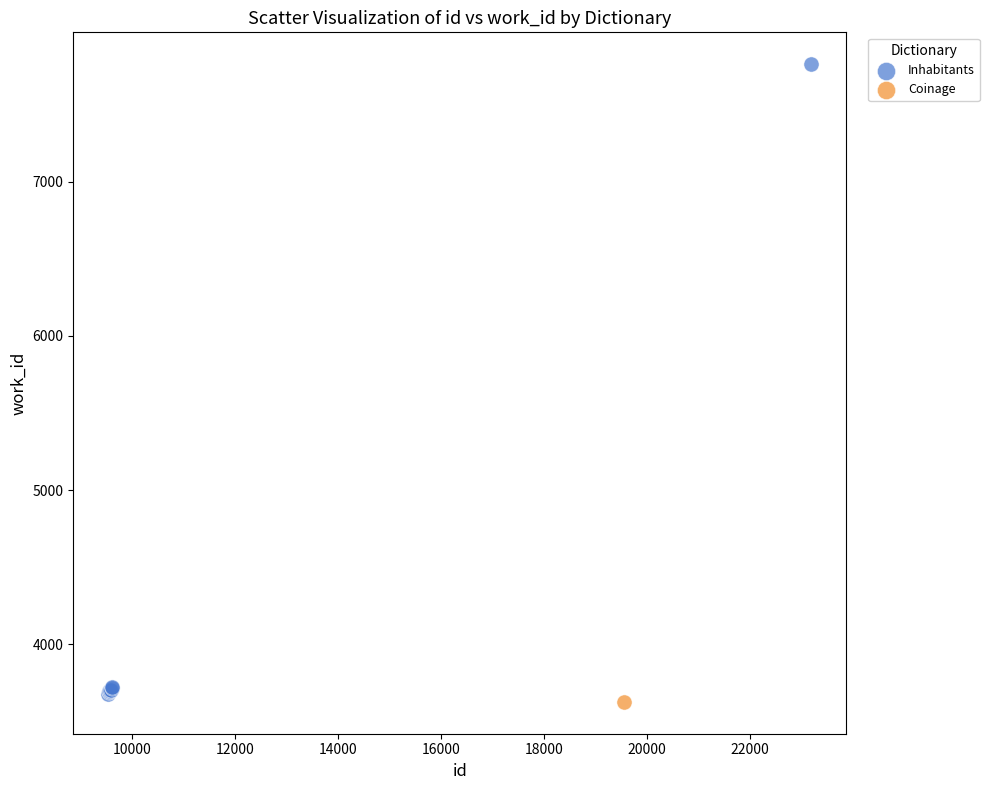

What are all the series names shown in the legend?

Inhabitants, Coinage